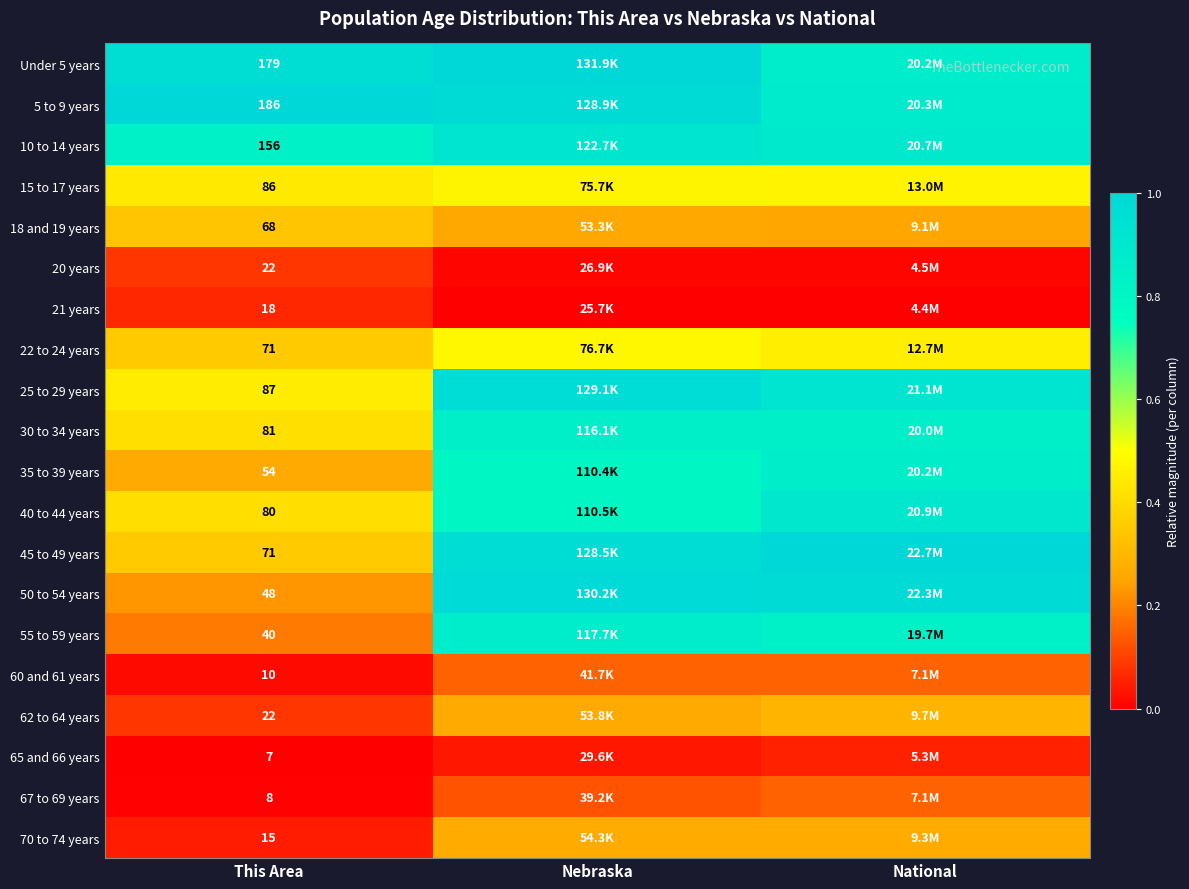

Is the value of 50 to 54 years at This Area greater than the value of 35 to 39 years at This Area?

No